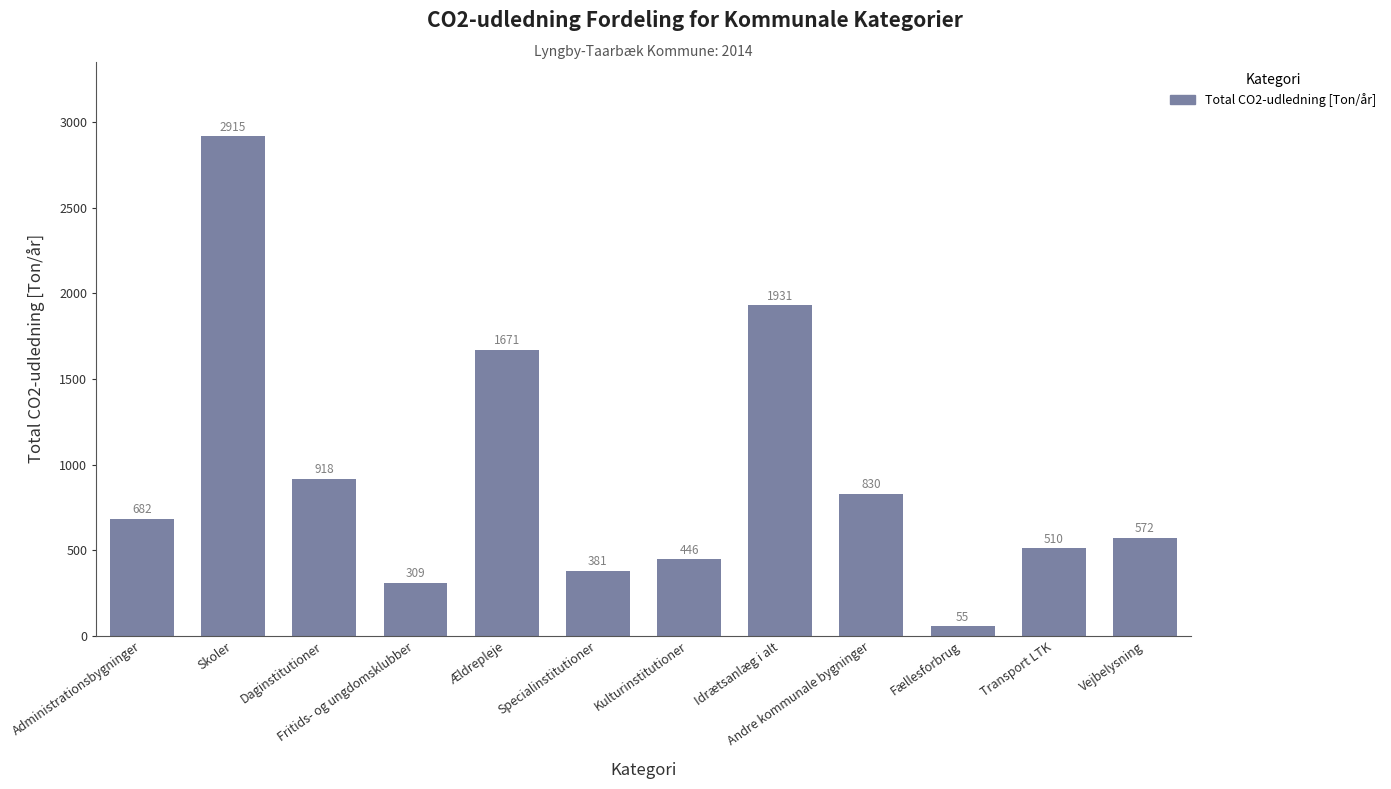

The value at Fritids- og ungdomsklubber is 553.3. True or false?

False